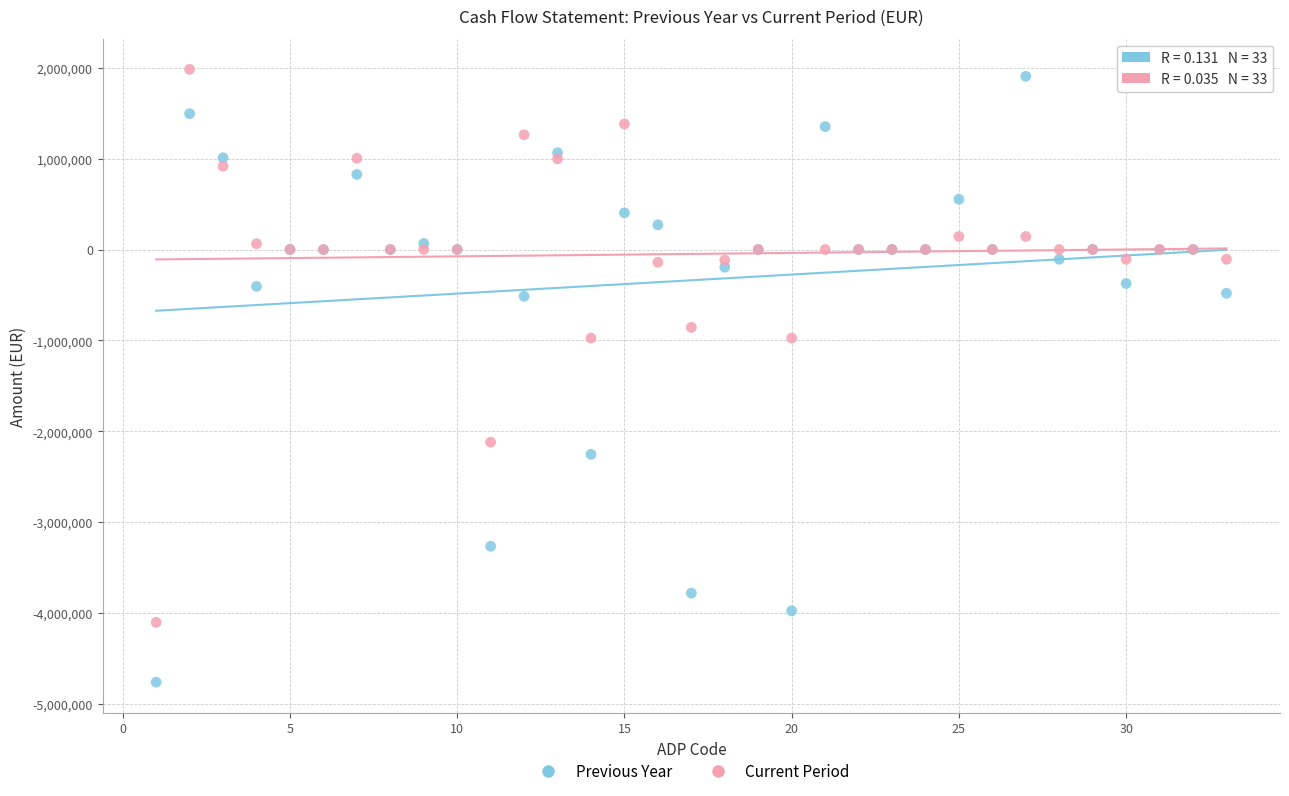

Which series reaches the maximum Y coordinate?

Current Period